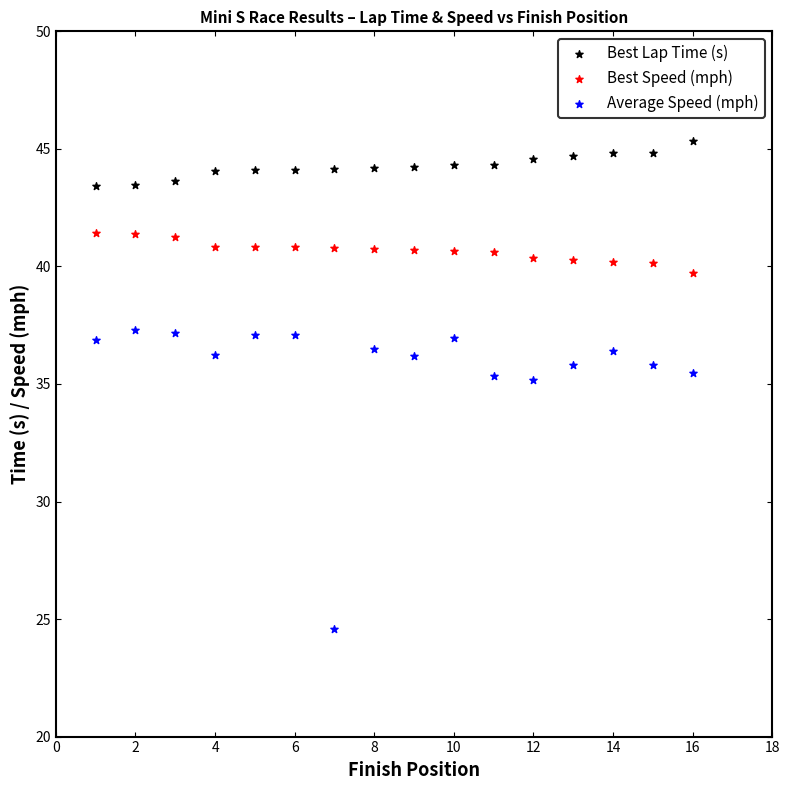

Which series has the largest Y range (max minus min)?

Average Speed (mph)